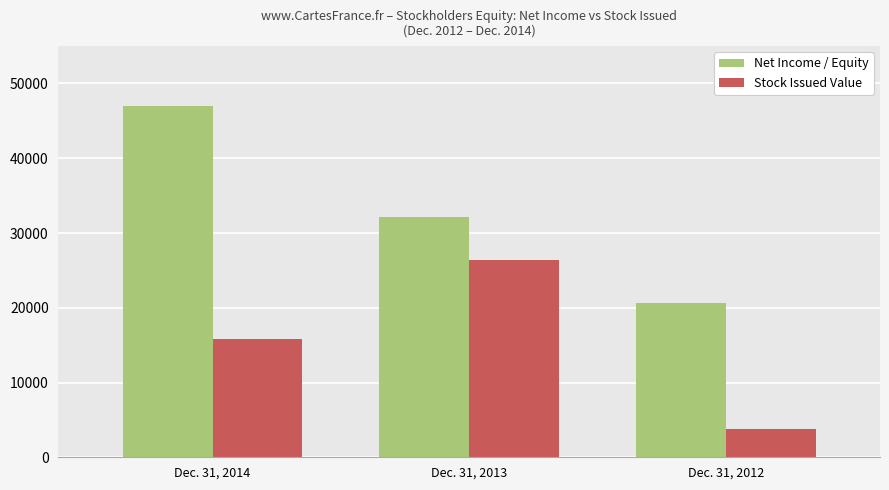

Which label corresponds to the smallest value in the chart?

Dec. 31, 2012